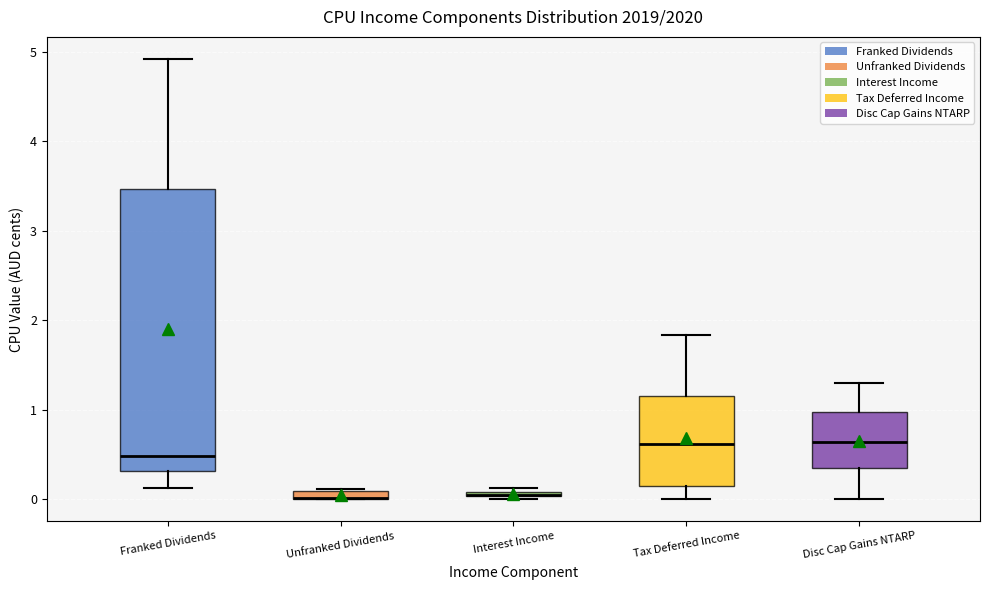

Where is the lower edge of the box for Unfranked Dividends on the y-axis? The values are not printed on the chart, so give them approximately, as read against the axis.

0.0